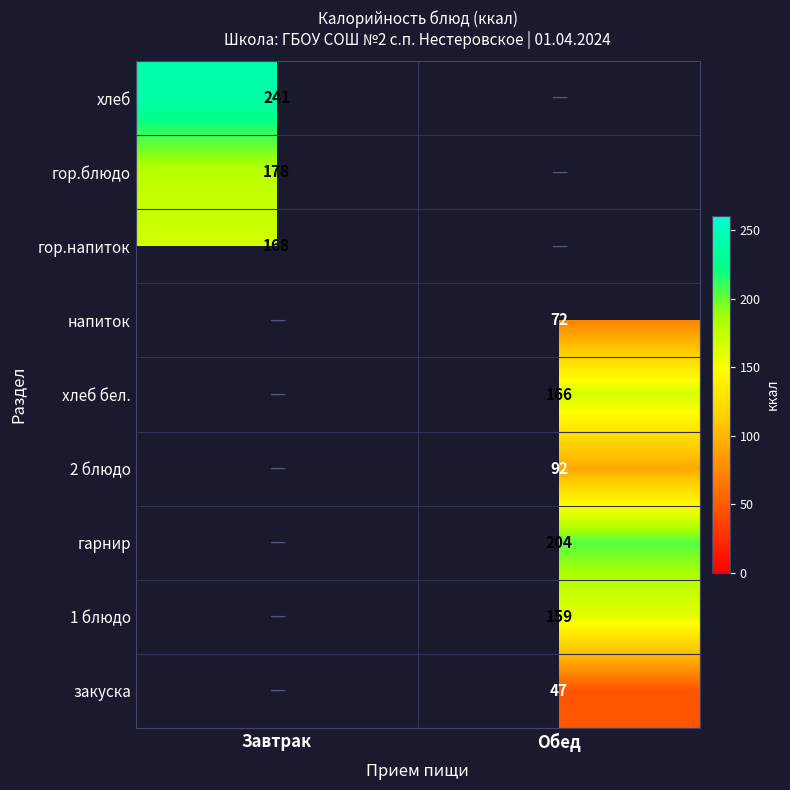

Is the value of хлеб бел. at Обед greater than the value of закуска at Обед?

Yes